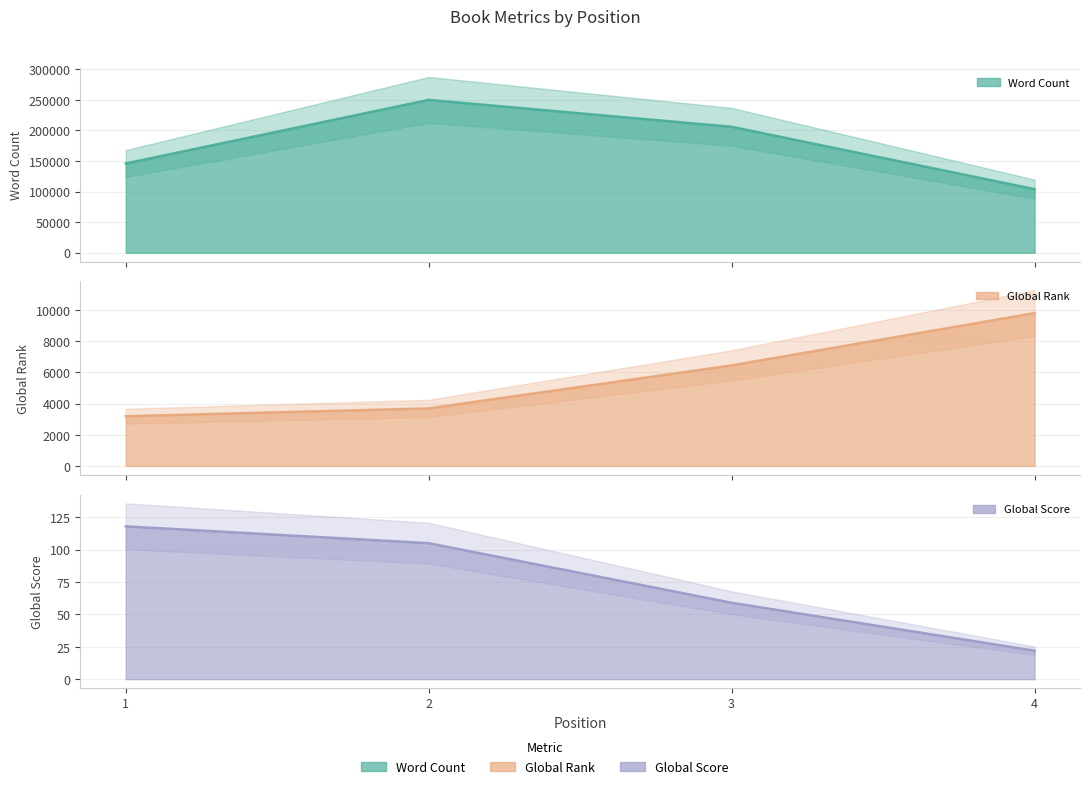

What is the difference between the second highest and second lowest values in the Word Count series?

60000